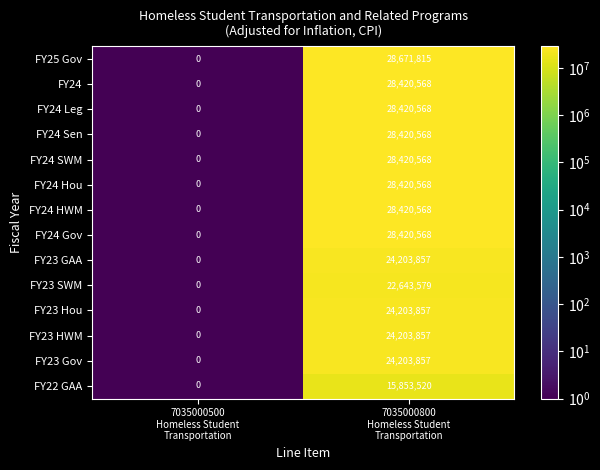

Which series has the largest total across all categories?

FY25 Gov